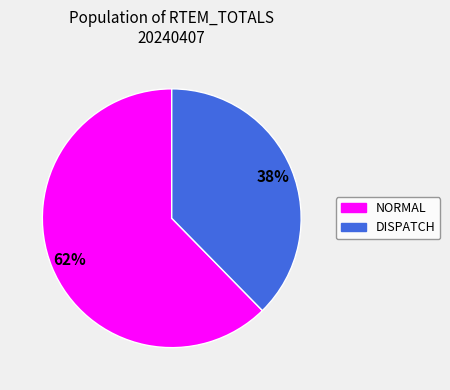

How many segments does this pie chart have?

2